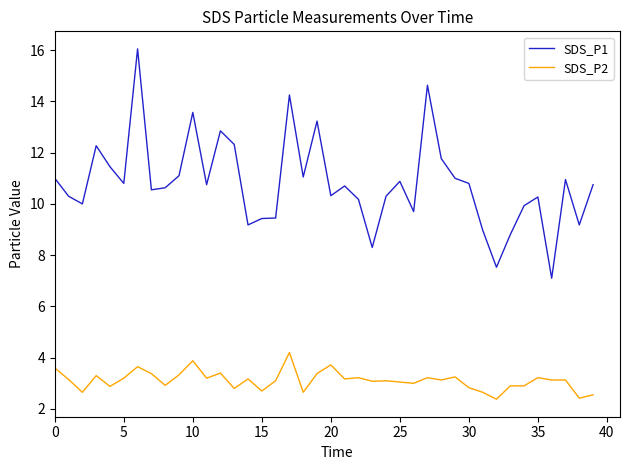

What is the highest value of the SDS_P1 series?

16.1